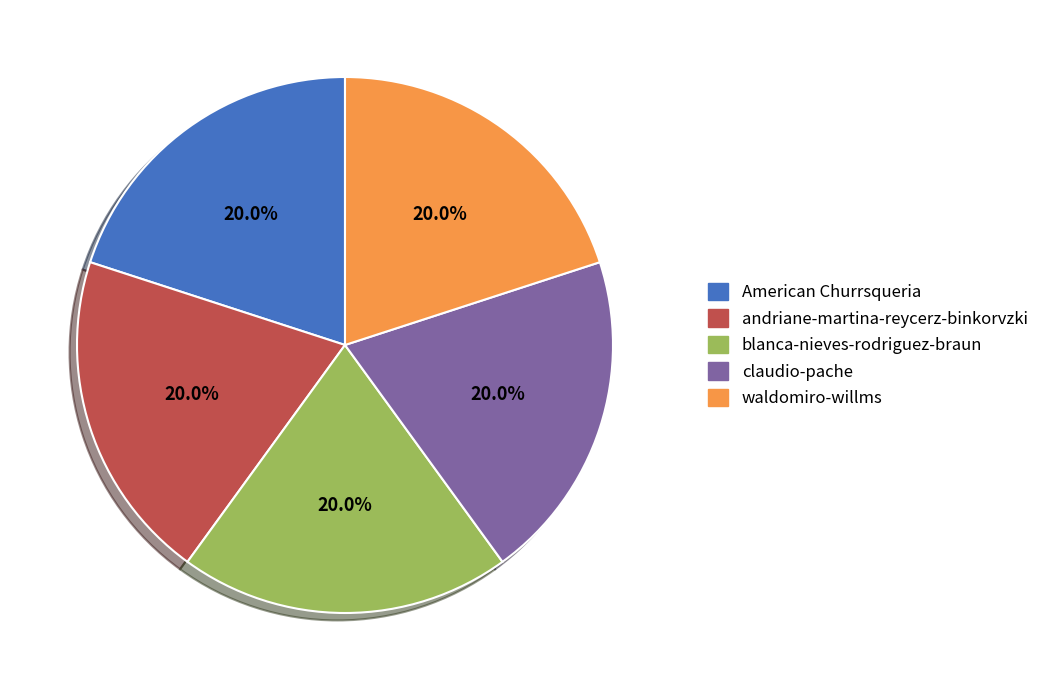

Do claudio-pache and blanca-nieves-rodriguez-braun together represent more than half of the pie?

No